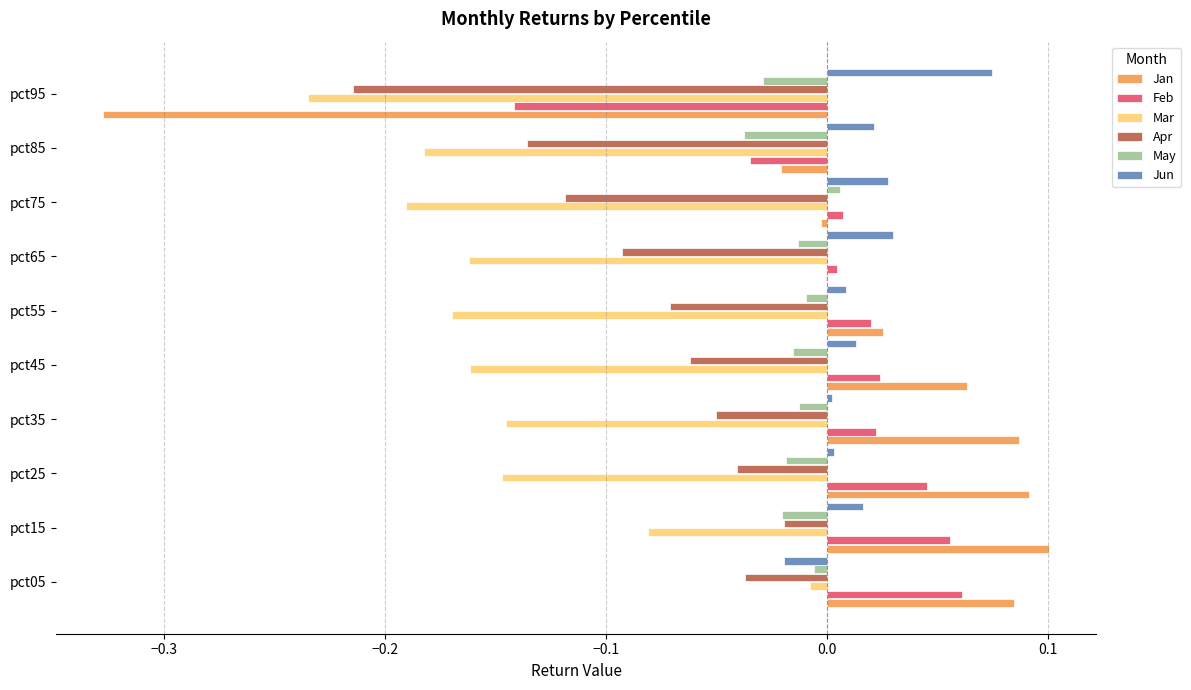

Is it true that Apr equals -0.0 at pct15?

True